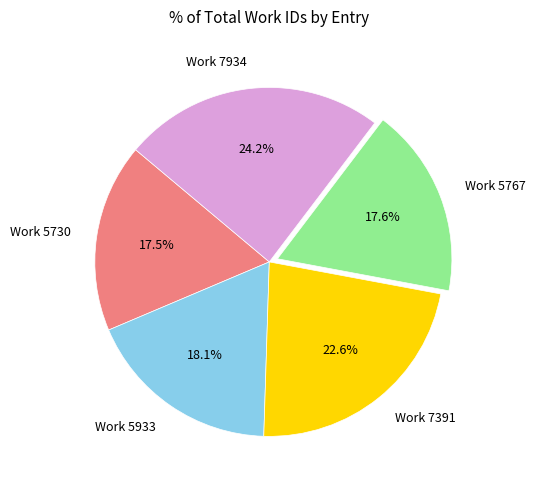

Which slice is the largest?

Work 7934